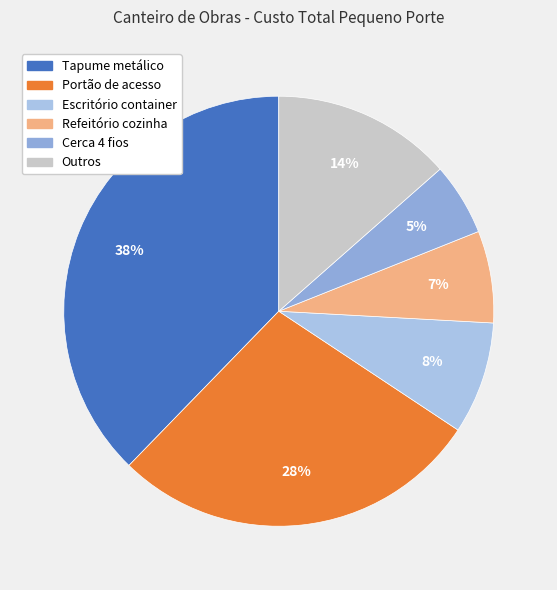

How many slices are in this pie chart?

6